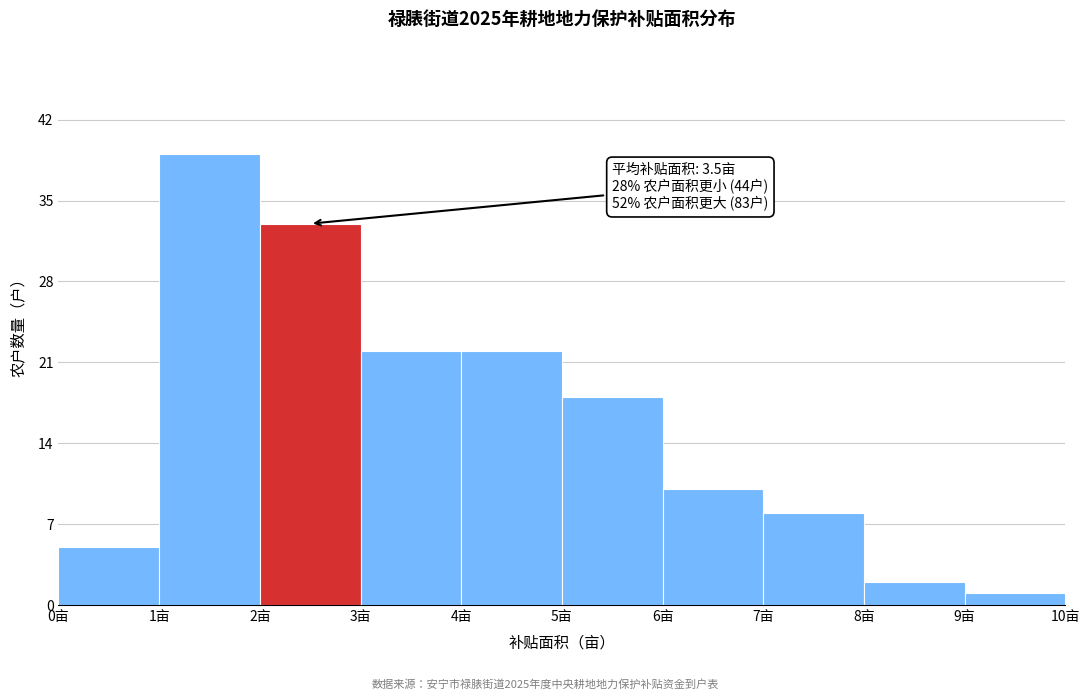

Over which range of the x-axis is the bar tallest?

1 to 2